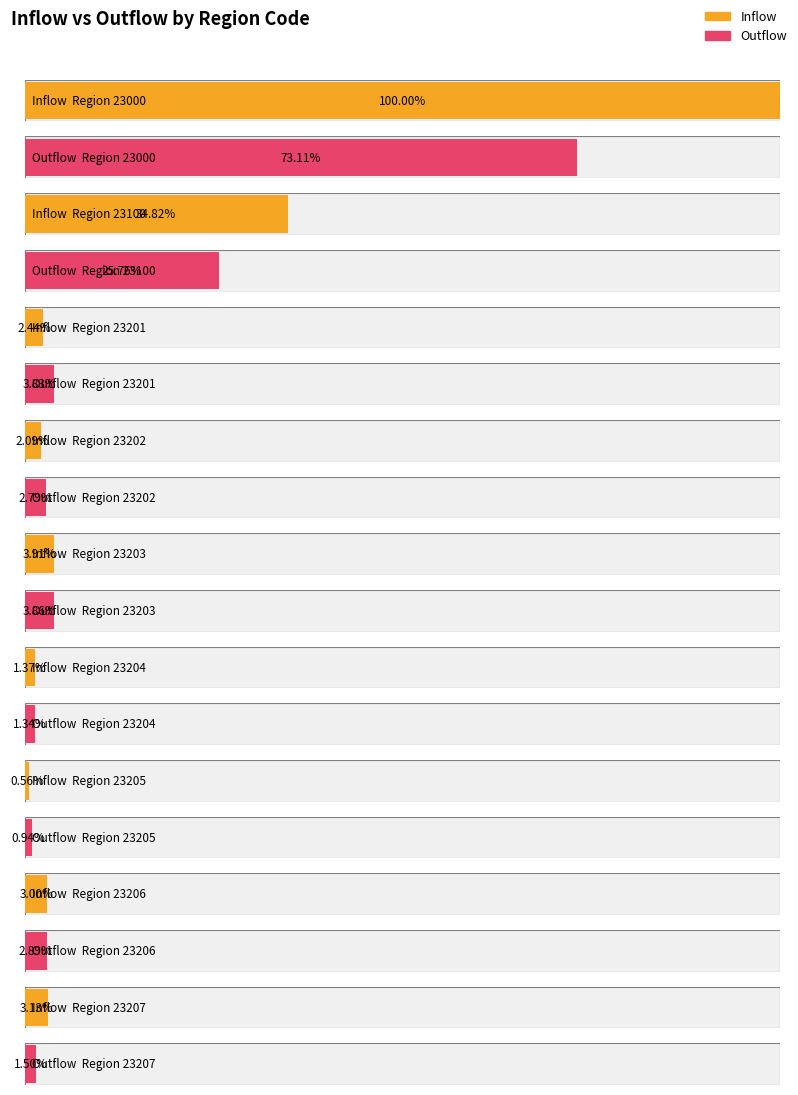

How many bars are there in each group?

2